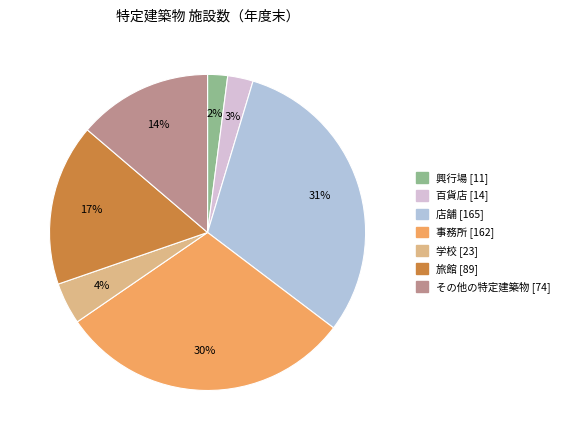

Rank the categories by value from highest to lowest.

店舗, 事務所, 旅館, その他の特定建築物, 学校, 百貨店, 興行場